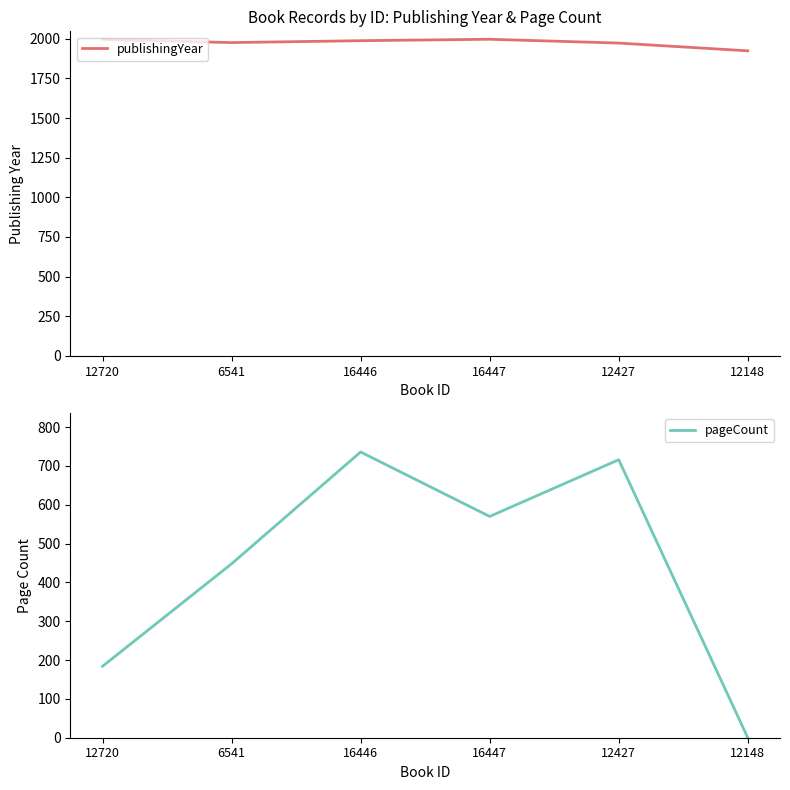

Where is the first local minimum for pageCount?

16447